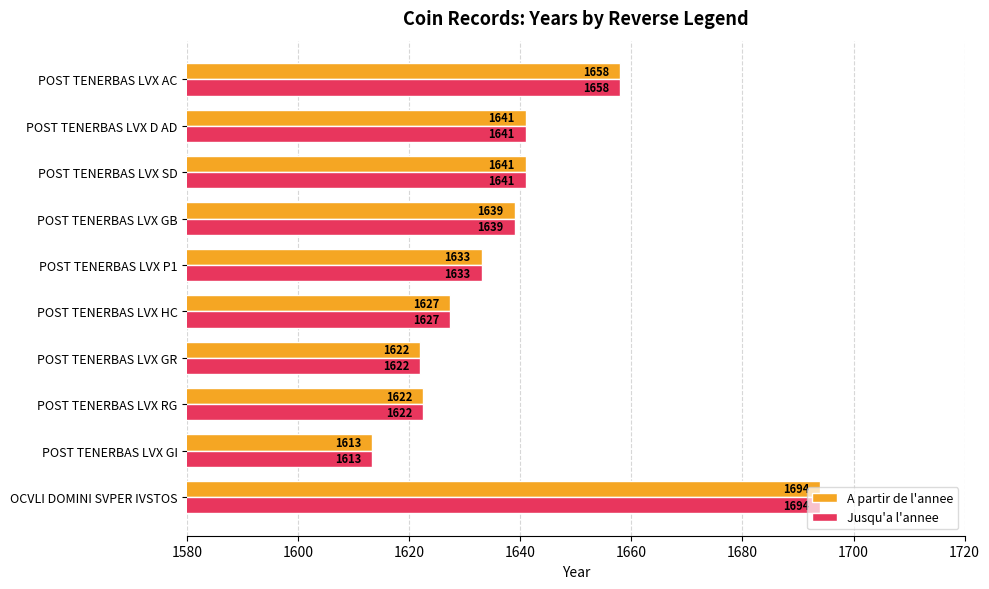

Is the value of A partir de l'annee at POST TENERBAS LVX GB greater than the value of Jusqu'a l'annee at POST TENERBAS LVX RG?

Yes